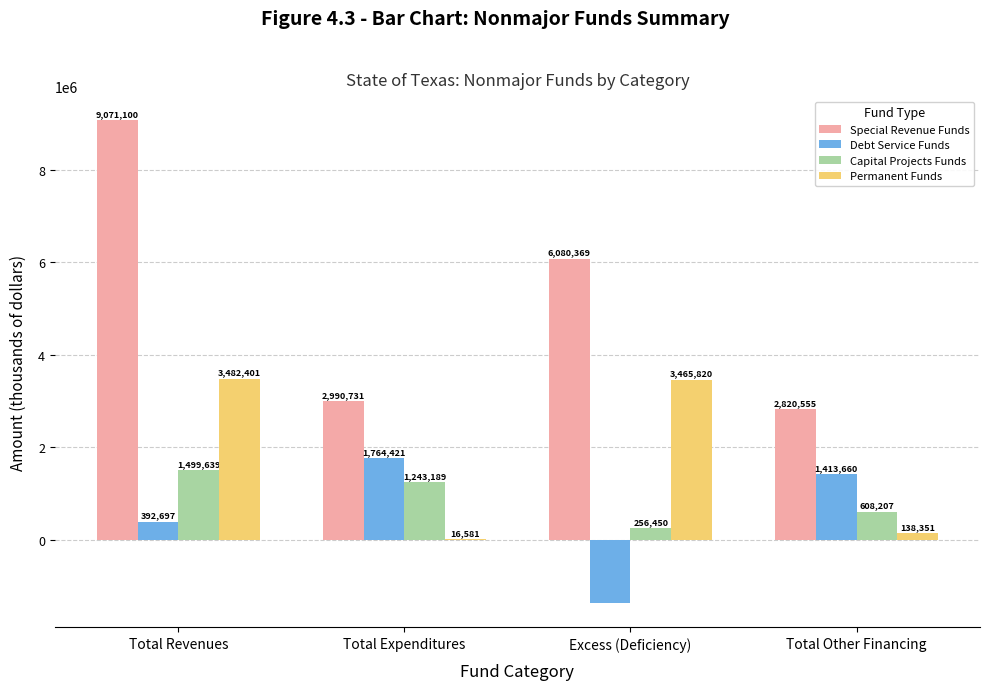

Reading left to right, list all the values displayed in this chart.

Special Revenue Funds: 9071100	2990731	6080369	2820555
Debt Service Funds: 392697	1764421	-1371724	1413660
Capital Projects Funds: 1499639	1243189	256450	608207
Permanent Funds: 3482401	16581	3465820	138351